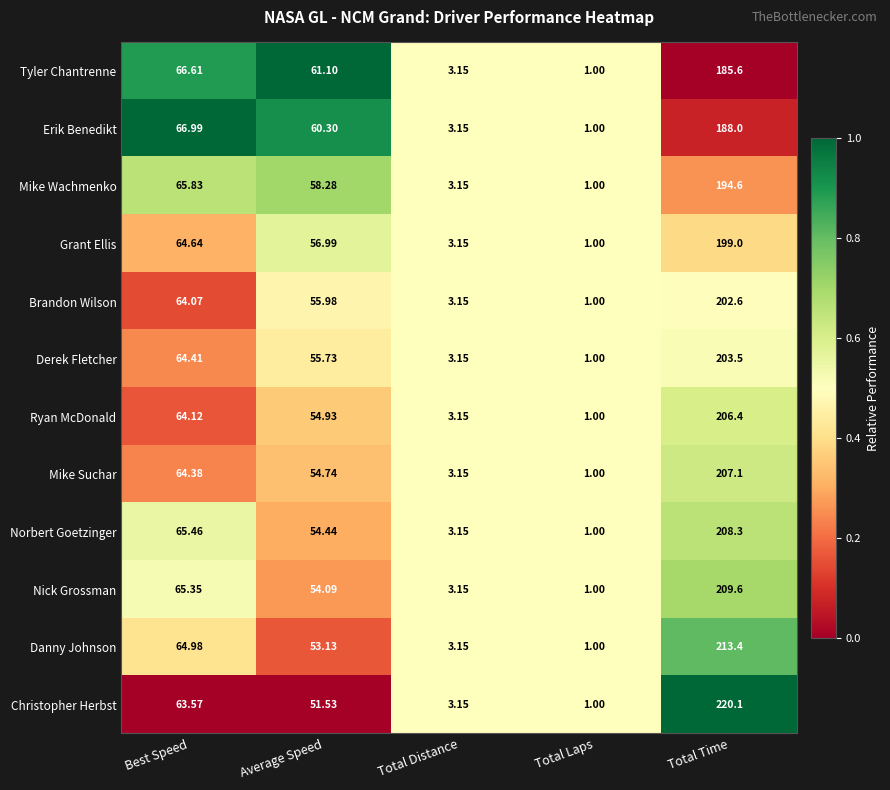

Which series has the largest total across all categories?

Christopher Herbst